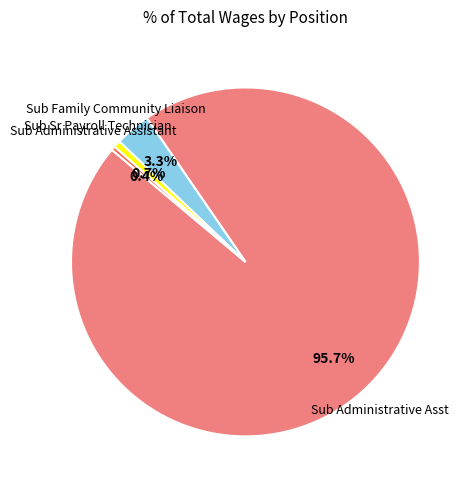

Is there any slice that represents more than half of the pie?

Yes